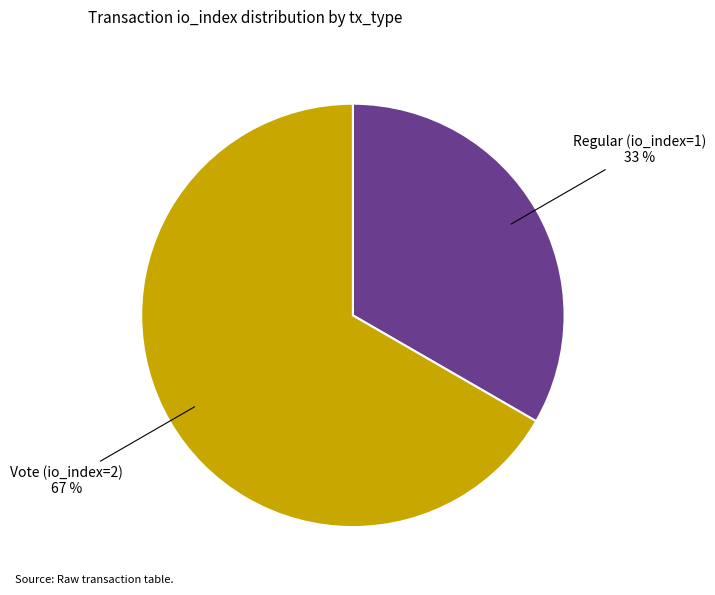

How many segments does this pie chart have?

2